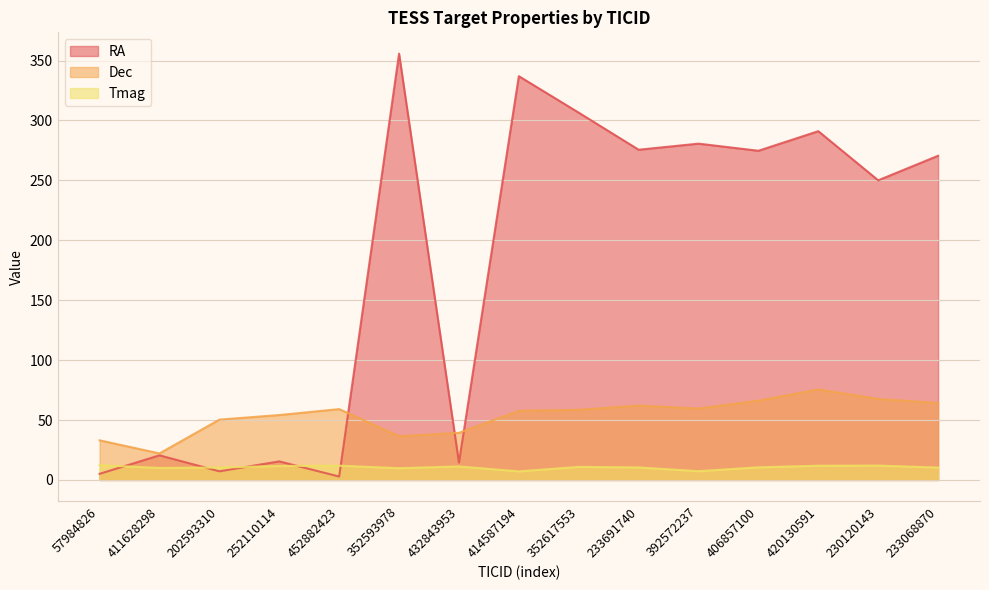

What is the difference between the maximum and minimum values in the Tmag series?

5.2